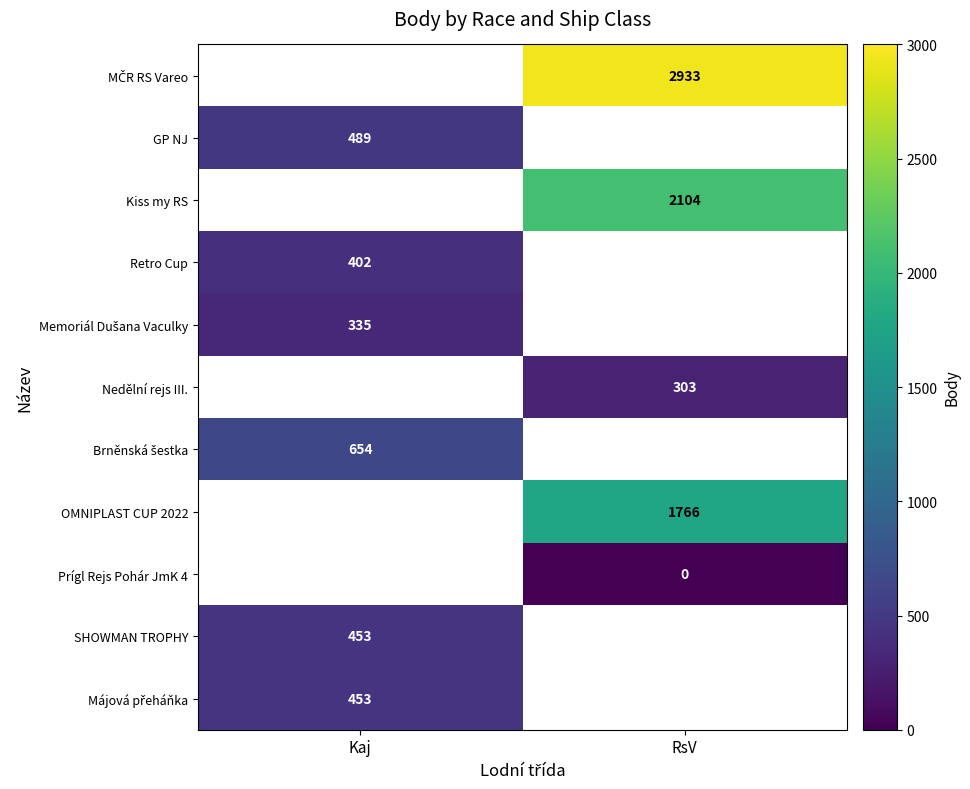

Is it true that SHOWMAN TROPHY equals 453 at Kaj?

True